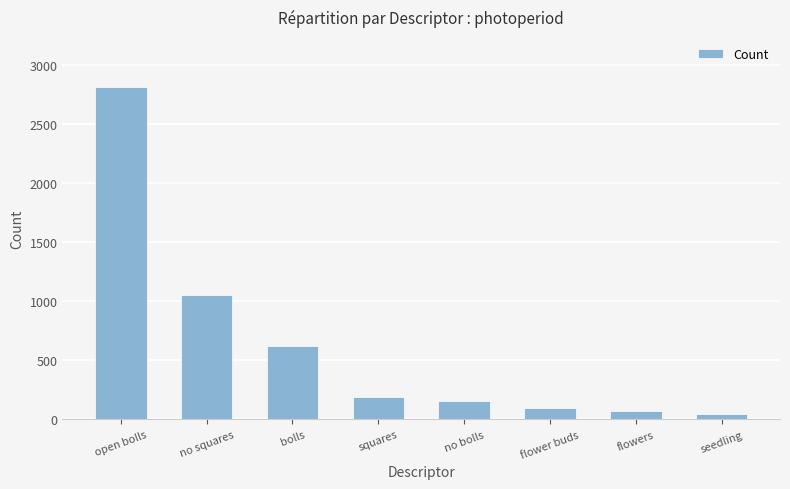

How many bars are there in total?

8